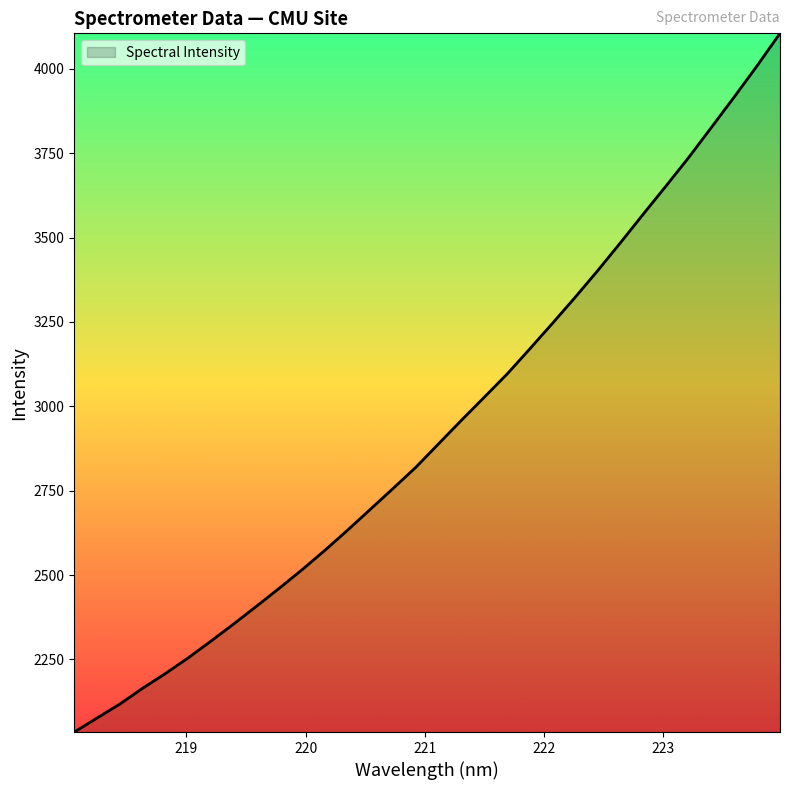

Does the chart have visible grid lines?

No